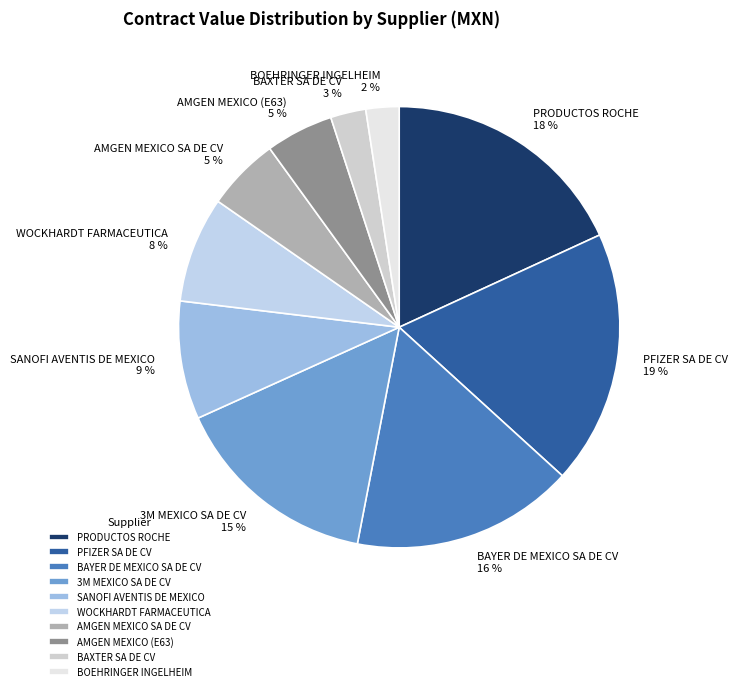

To the nearest percent, what is the difference between the WOCKHARDT FARMACEUTICA and 3M MEXICO SA DE CV slice percentages?

7%